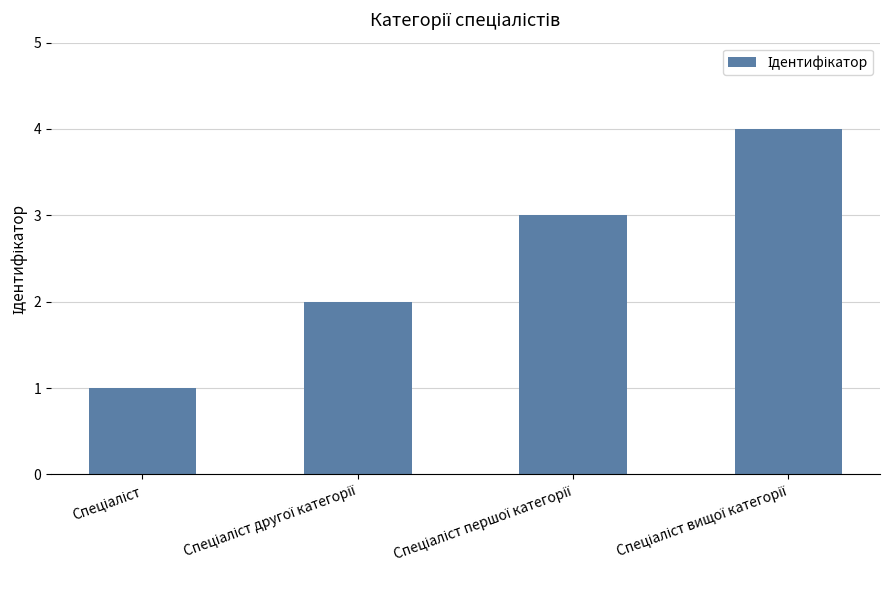

What is the maximum value shown in the chart?

4